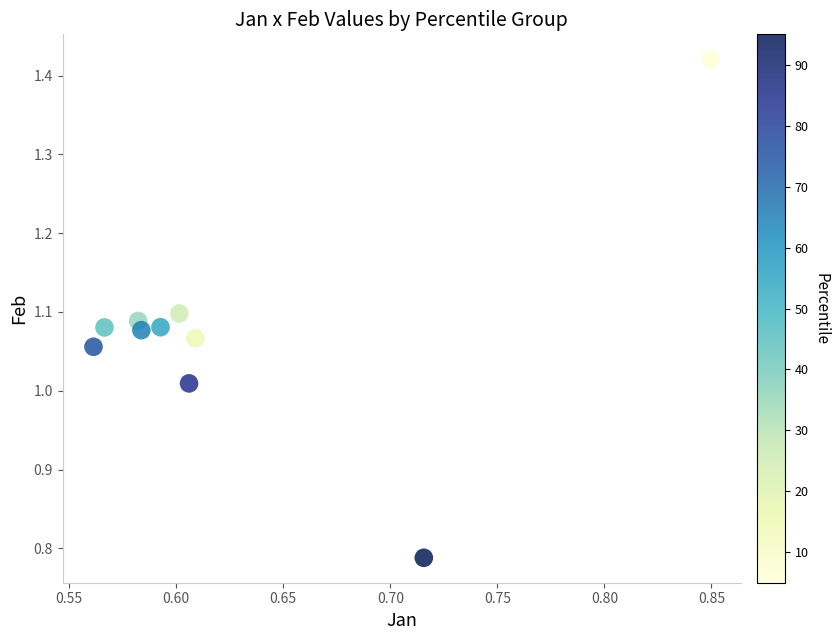

What is the range of Y values (max minus min)?

0.6